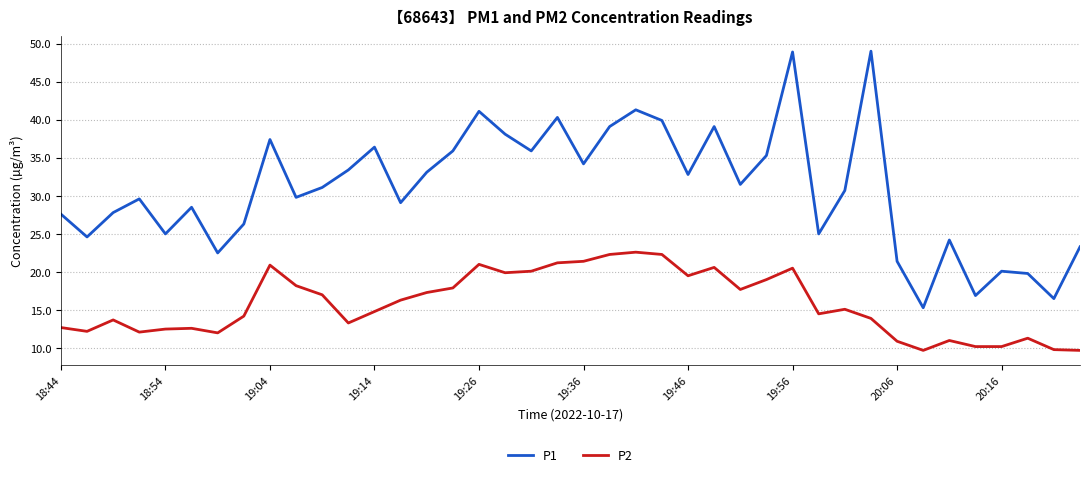

What is the difference between the maximum and minimum values in the P2 series?

12.9